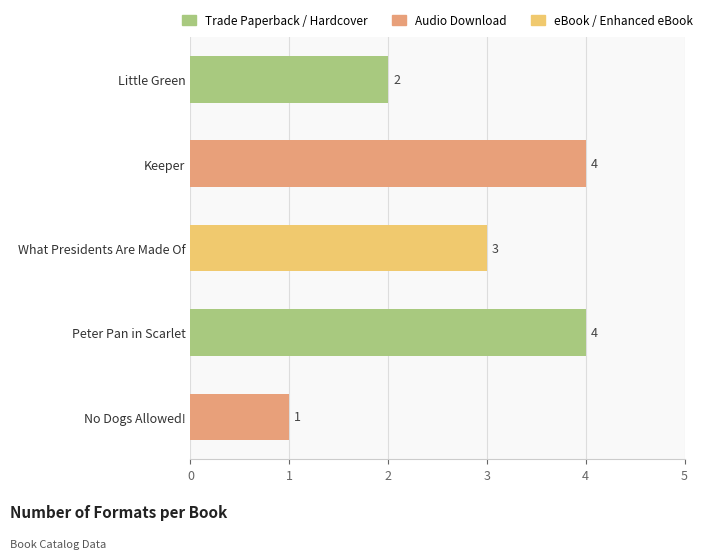

What is the smallest value displayed?

1